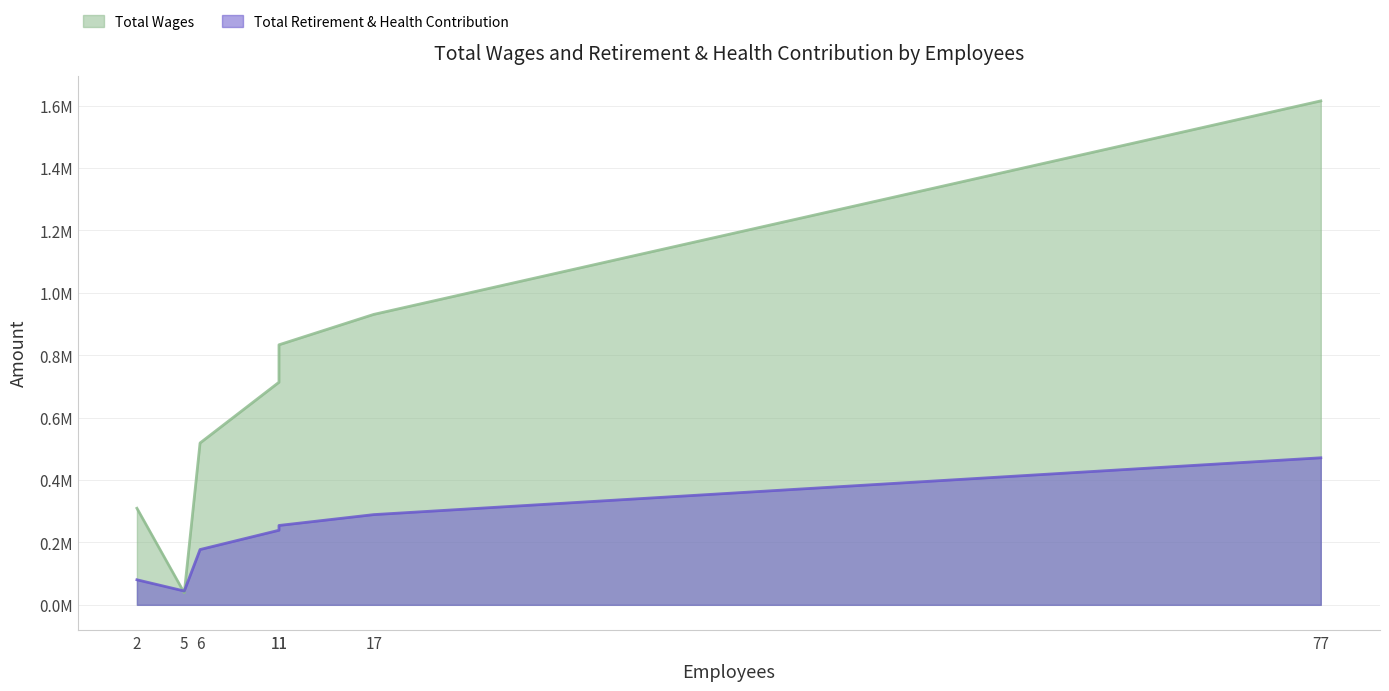

What are all the series names shown in the legend?

Total Wages, Total Retirement & Health Contribution